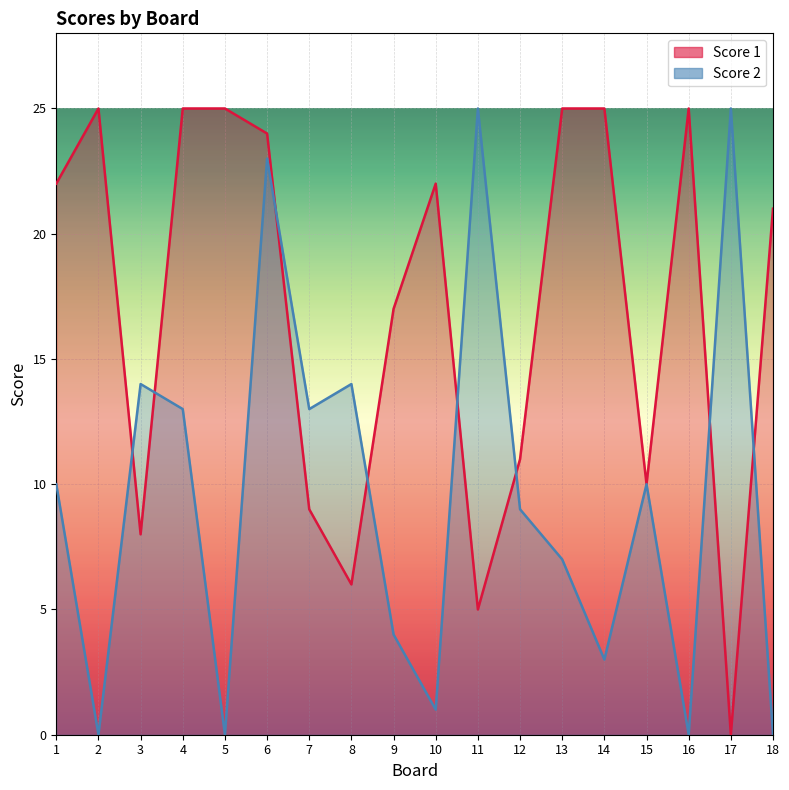

True or false: Score 1 has more than 2 interior local peaks.

True